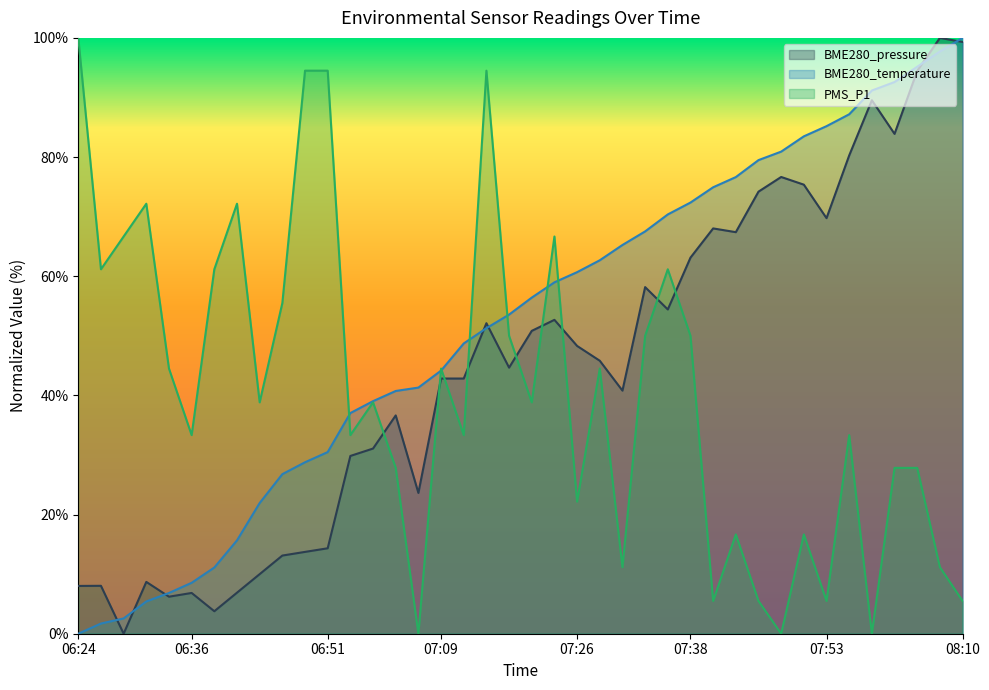

Rank the series at 06:29 from highest to lowest value.

PMS_P1, BME280_temperature, BME280_pressure